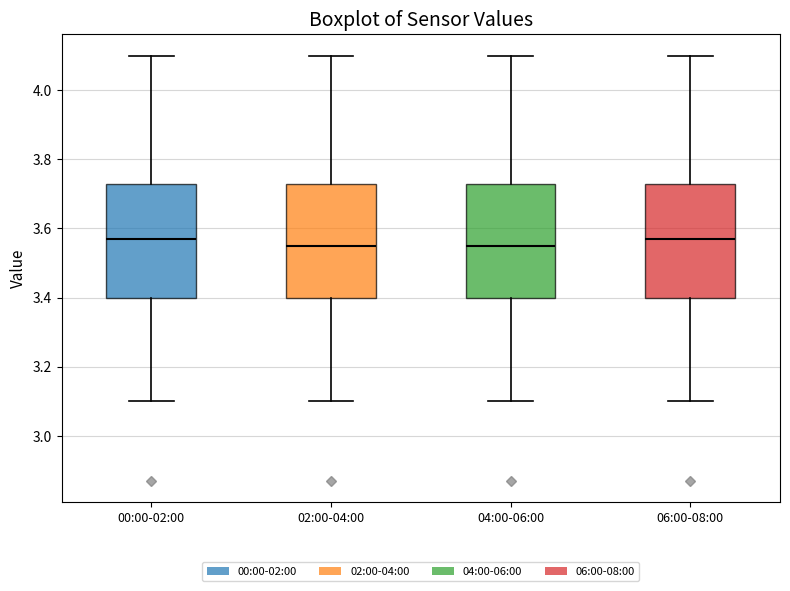

Where does the upper whisker of the box for 06:00-08:00 end on the y-axis? The values are not printed on the chart, so give them approximately, as read against the axis.

4.10